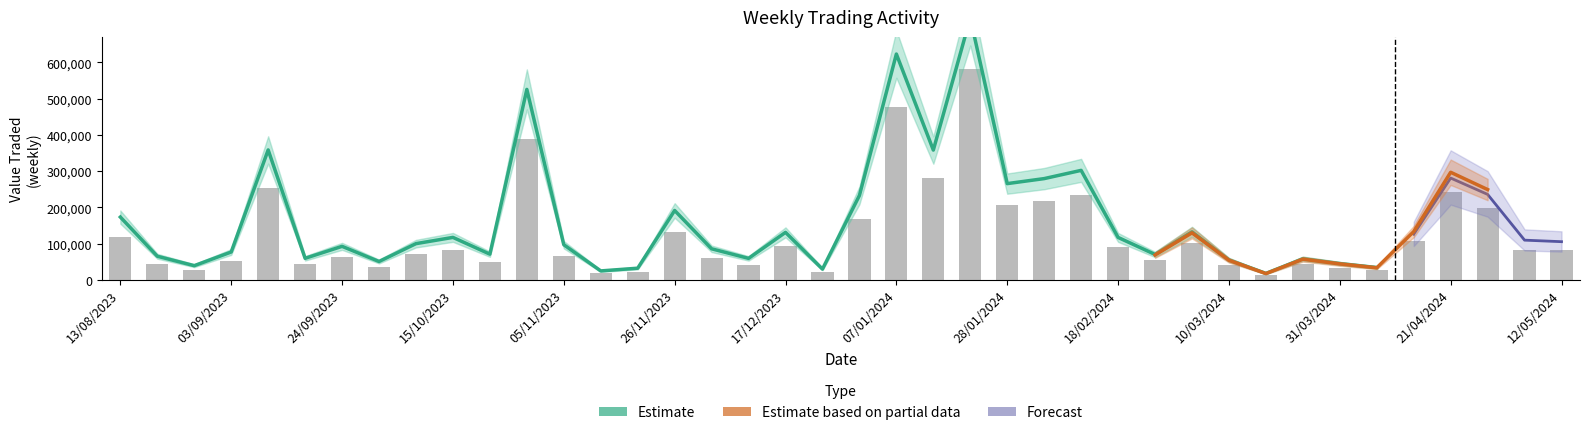

How many groups of bars are there?

40